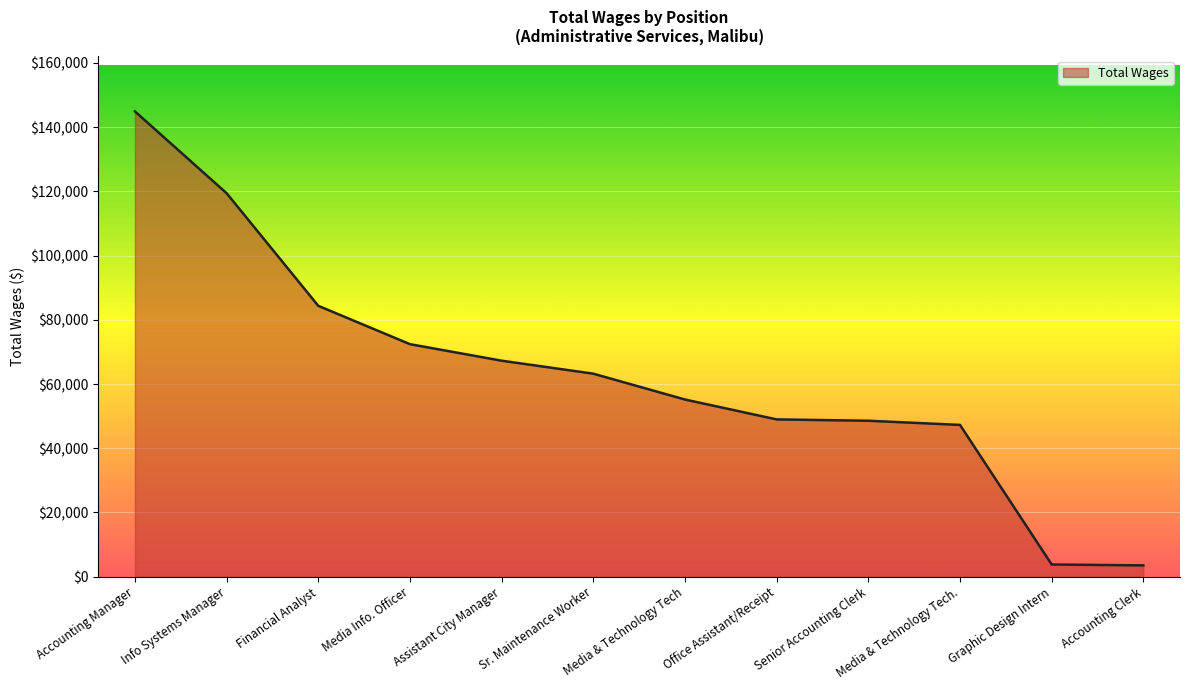

Does the chart have visible grid lines?

Yes